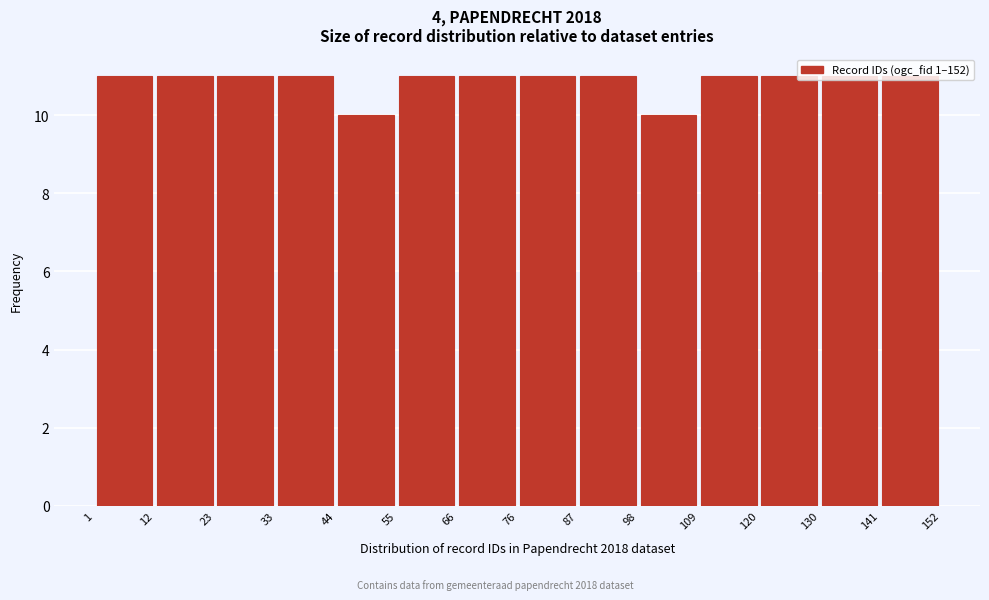

Reading left to right, list every bar in this chart as the range it spans on the x-axis followed by its height. The values are not printed on the chart, so give them approximately, as read against the axis.

1 to 12: 11
12 to 23: 11
23 to 33: 11
33 to 44: 11
44 to 55: 10
55 to 66: 11
66 to 76: 11
76 to 87: 11
87 to 98: 11
98 to 109: 10
109 to 120: 11
120 to 130: 11
130 to 141: 11
141 to 152: 11